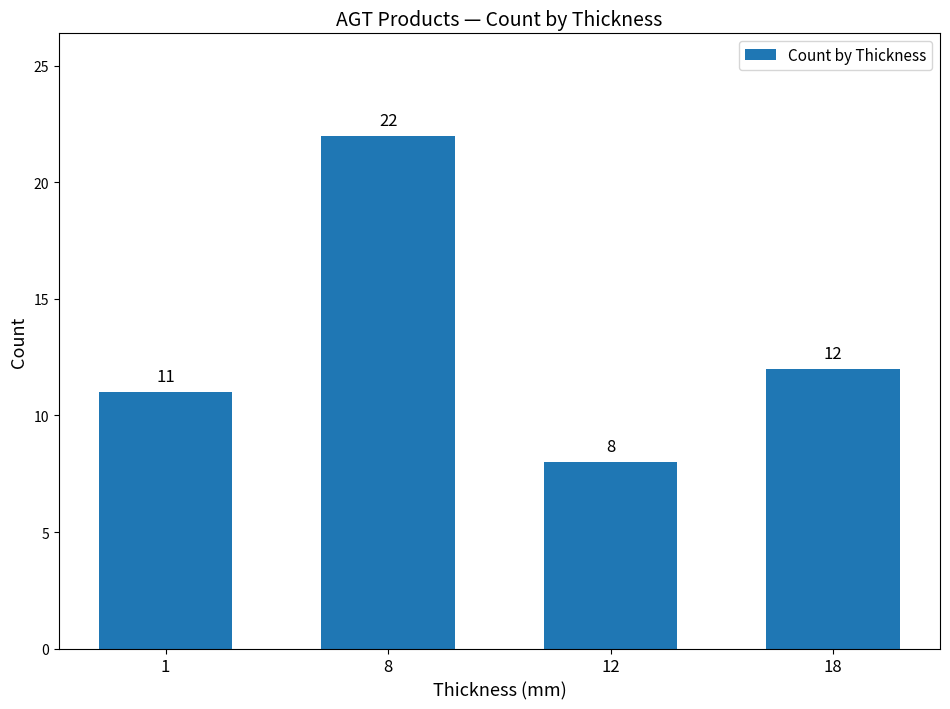

Where does the data first go above 12?

8